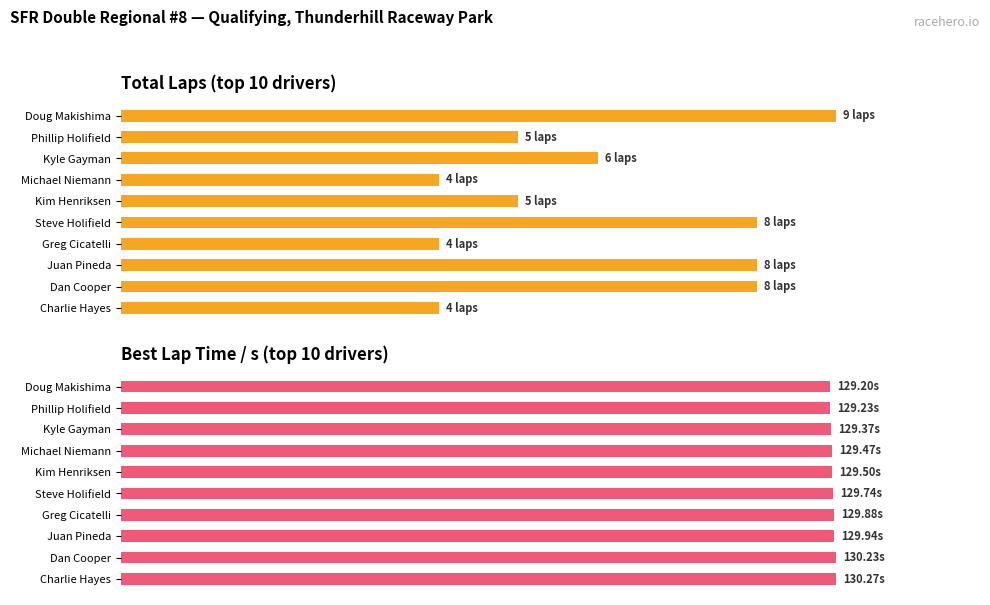

Are the bars grouped side by side (vs. stacked)?

Yes